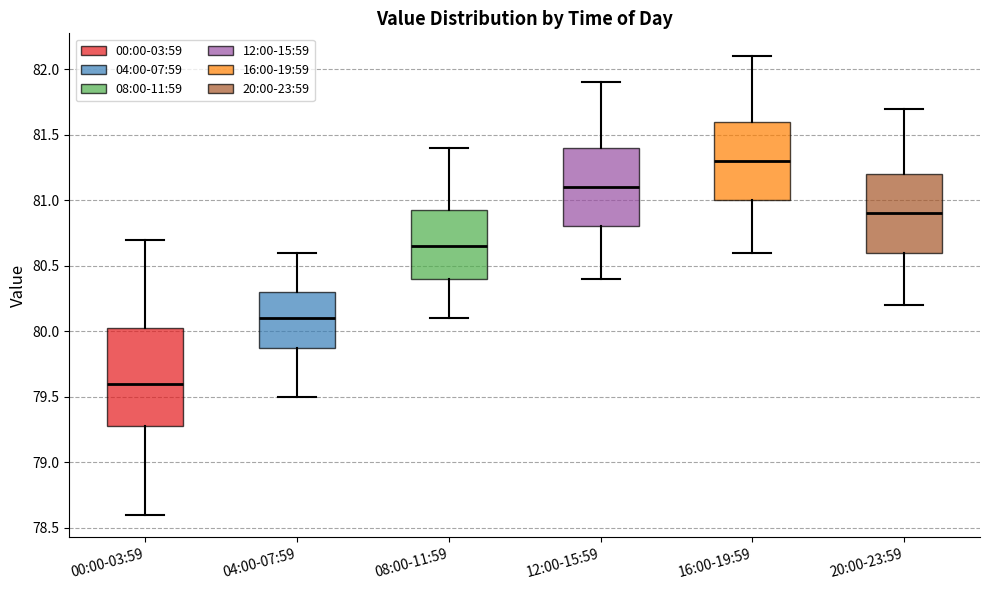

Which box's median line is the highest?

16:00-19:59